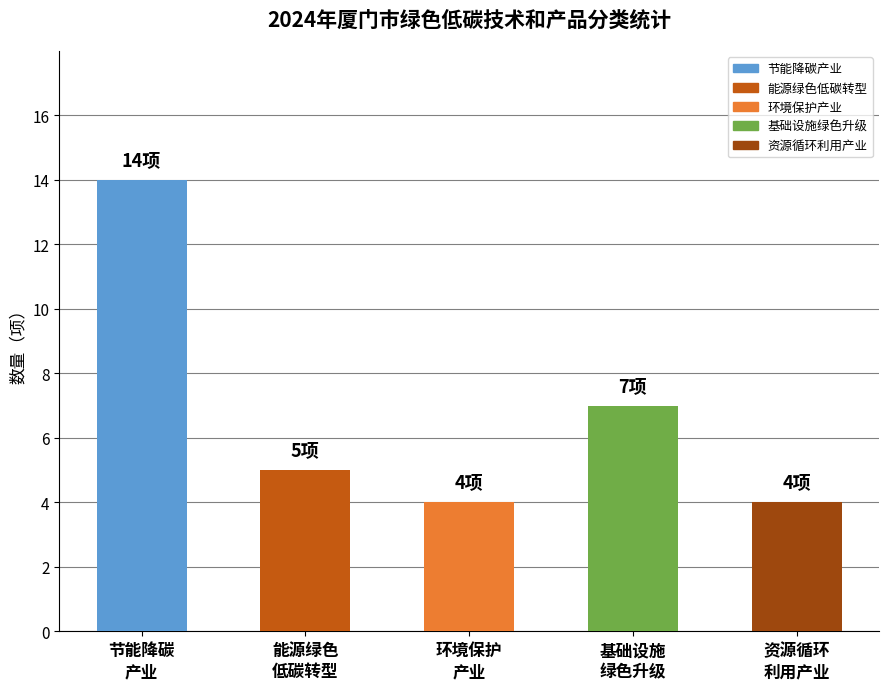

How many values are between 4 and 7?

4